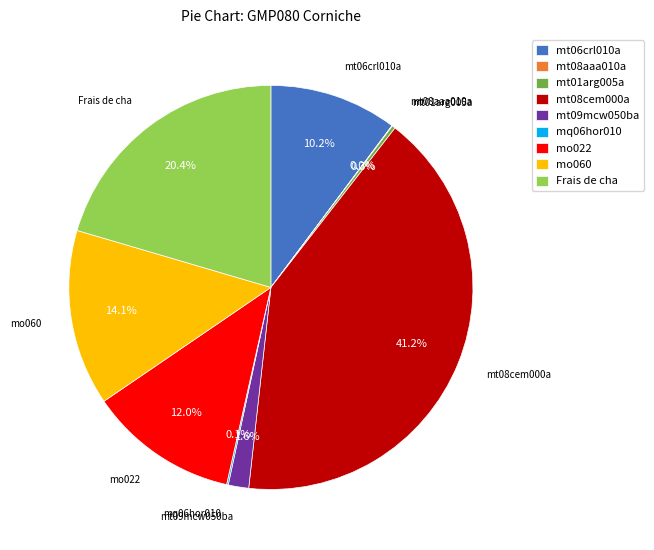

Which has a higher value, mt06crl010a or Frais de cha?

Frais de cha